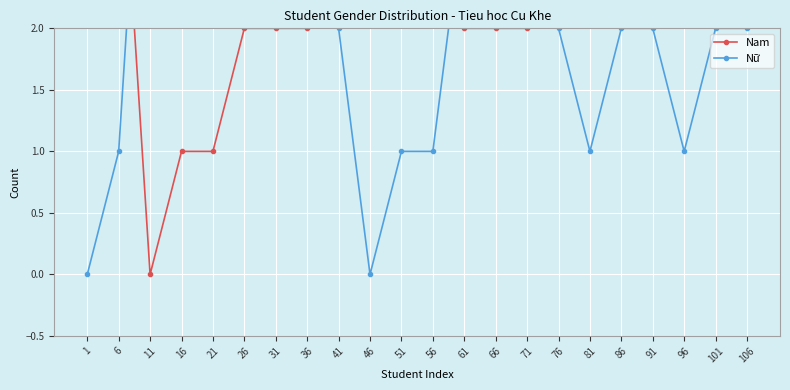

At how many categories does at least one series exceed 3?

10